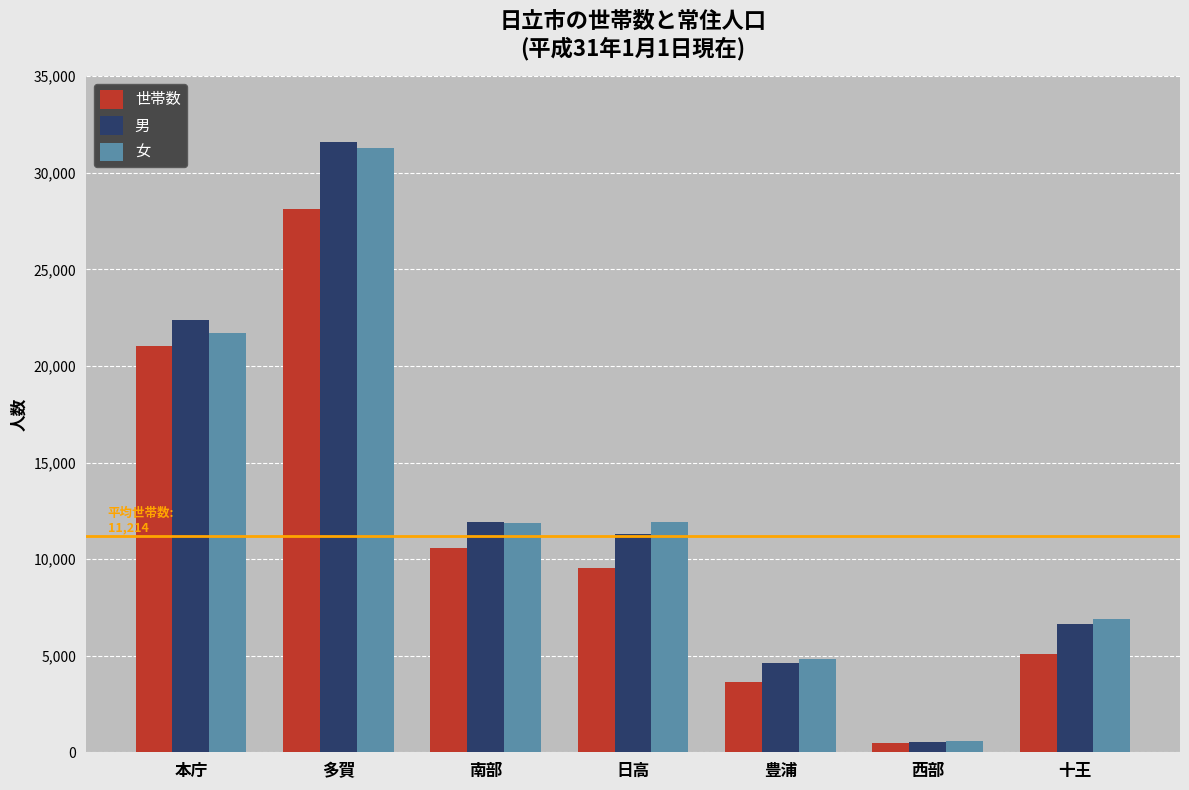

At which label does 男 reach its peak?

多賀